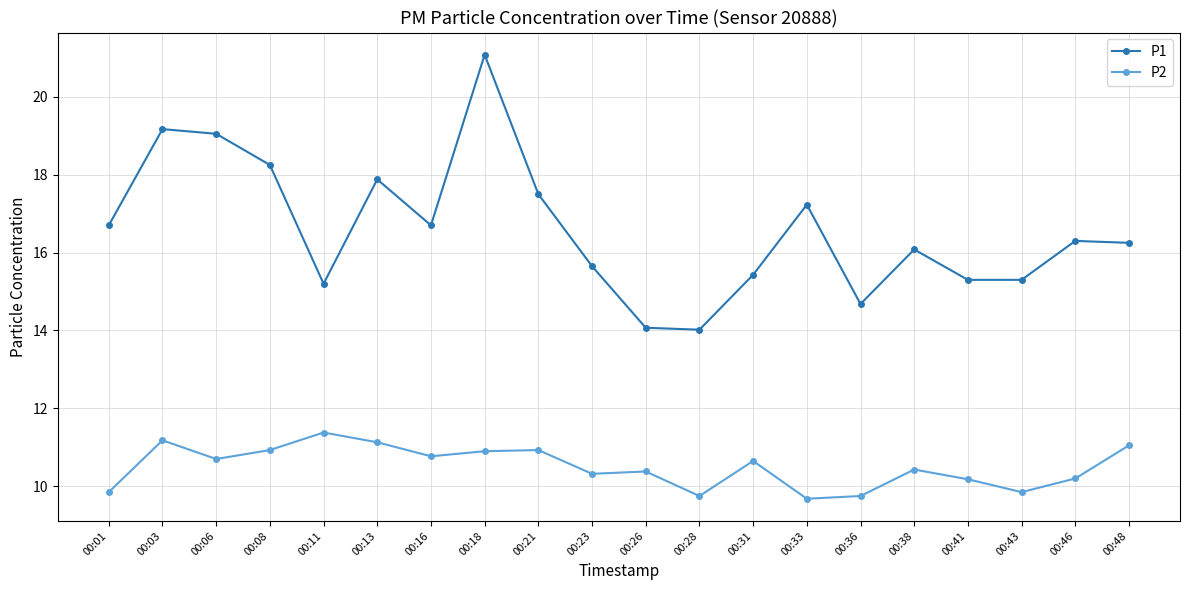

What is the average value of the P1 series?

16.6